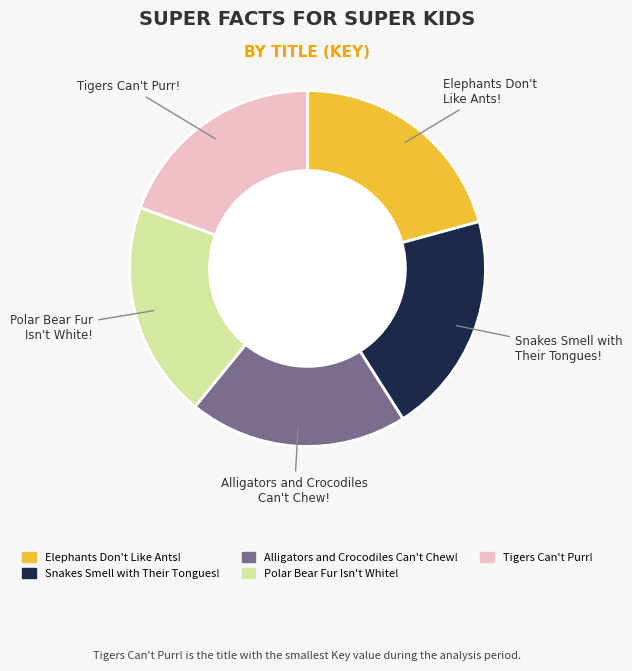

Count the number of slices in the pie.

5